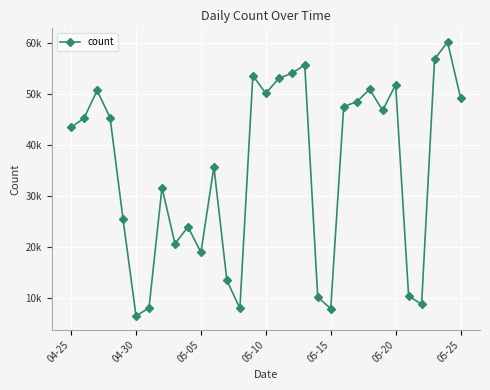

Is this an area chart (filled region under the line)?

No